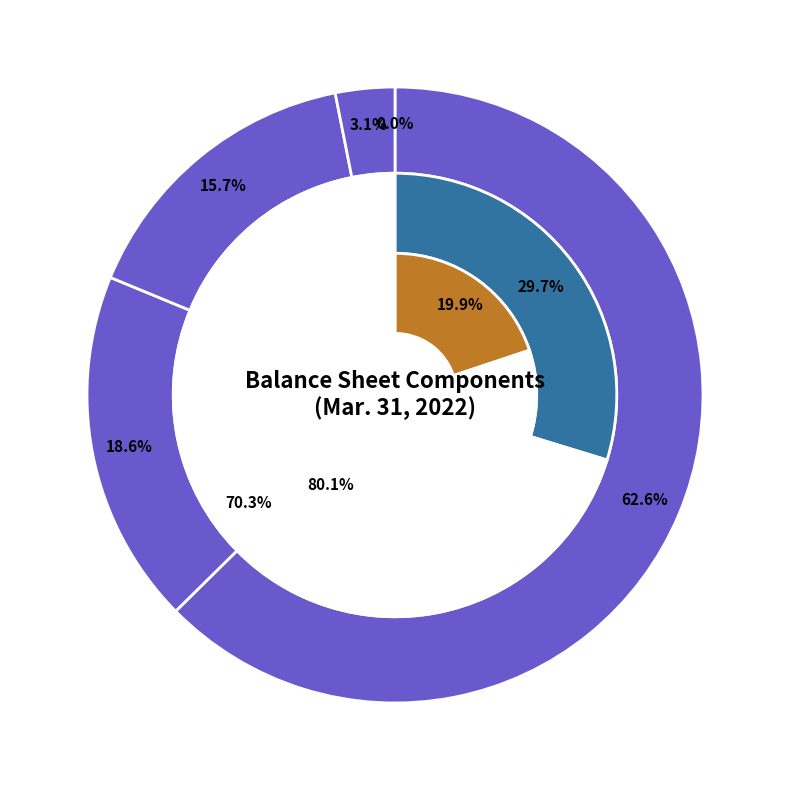

The Common stock, shares authorized (Class A) slice represents 56% of the pie. True or false?

False